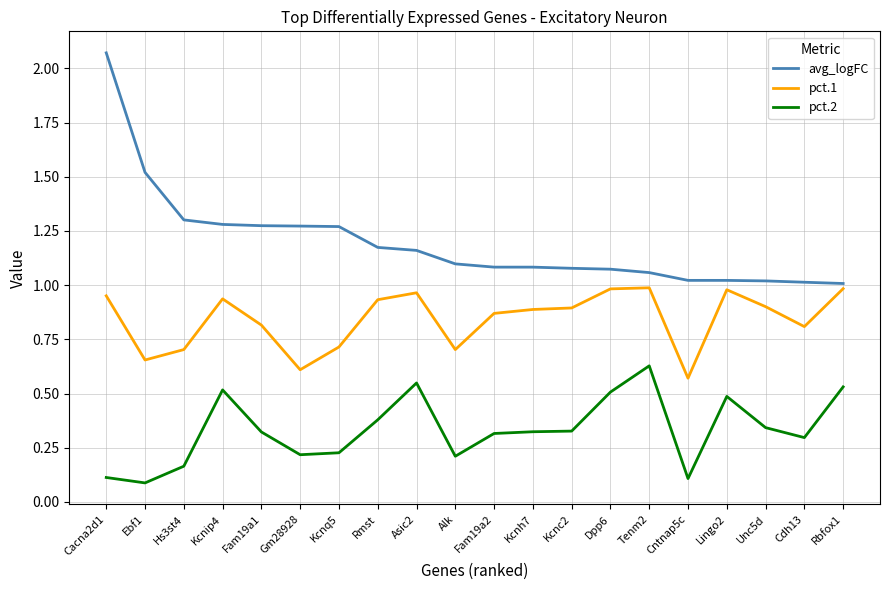

Which series has the largest total across all categories?

avg_logFC